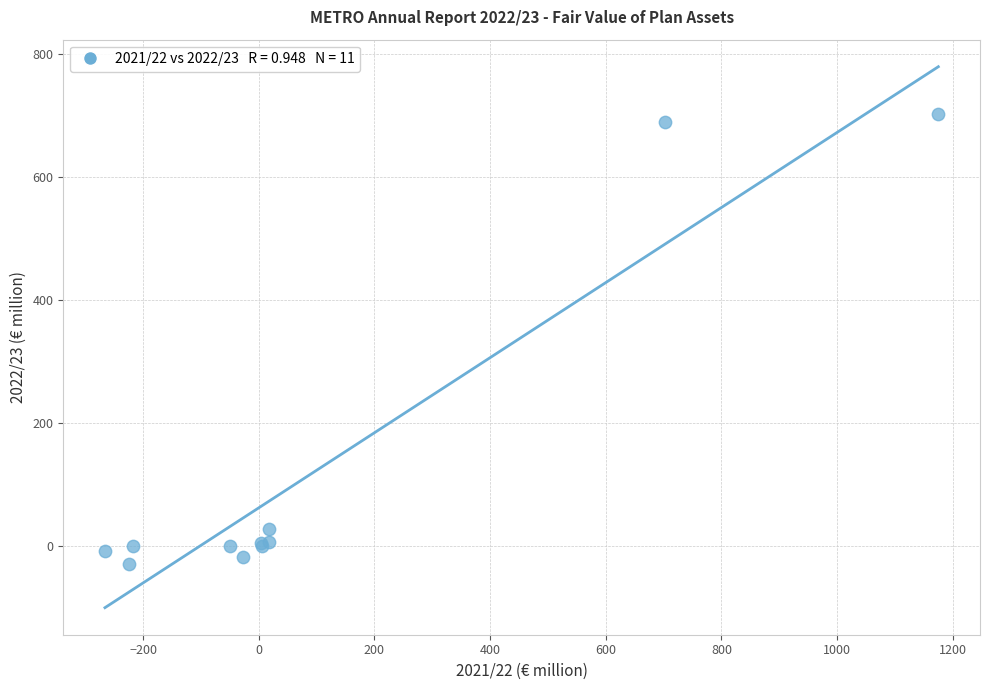

What Y value in the scatter plot is closest to 336?

27